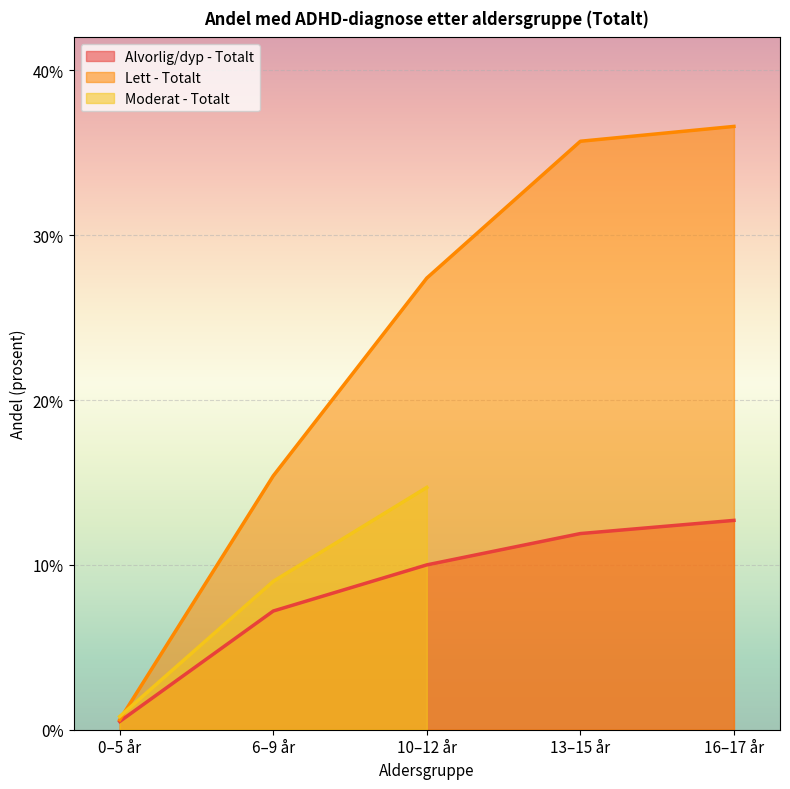

True or false: Alvorlig/dyp - Totalt and Lett - Totalt cross at least once.

False